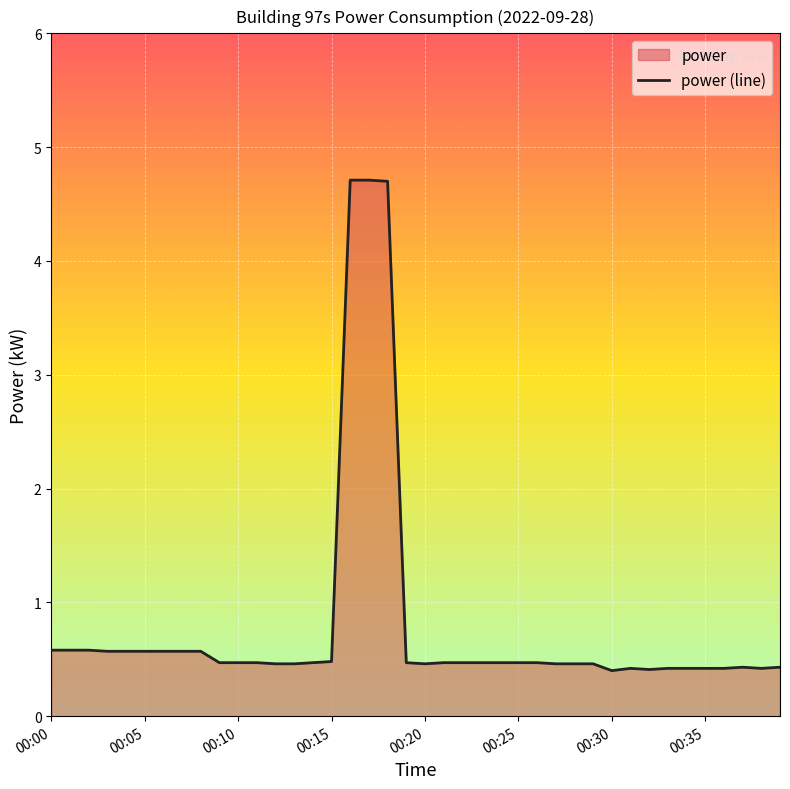

What is the maximum value shown in the chart?

4.7